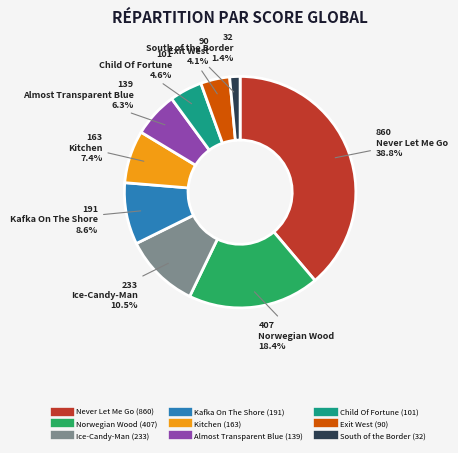

Do Child Of Fortune and Never Let Me Go together represent more than half of the pie?

No